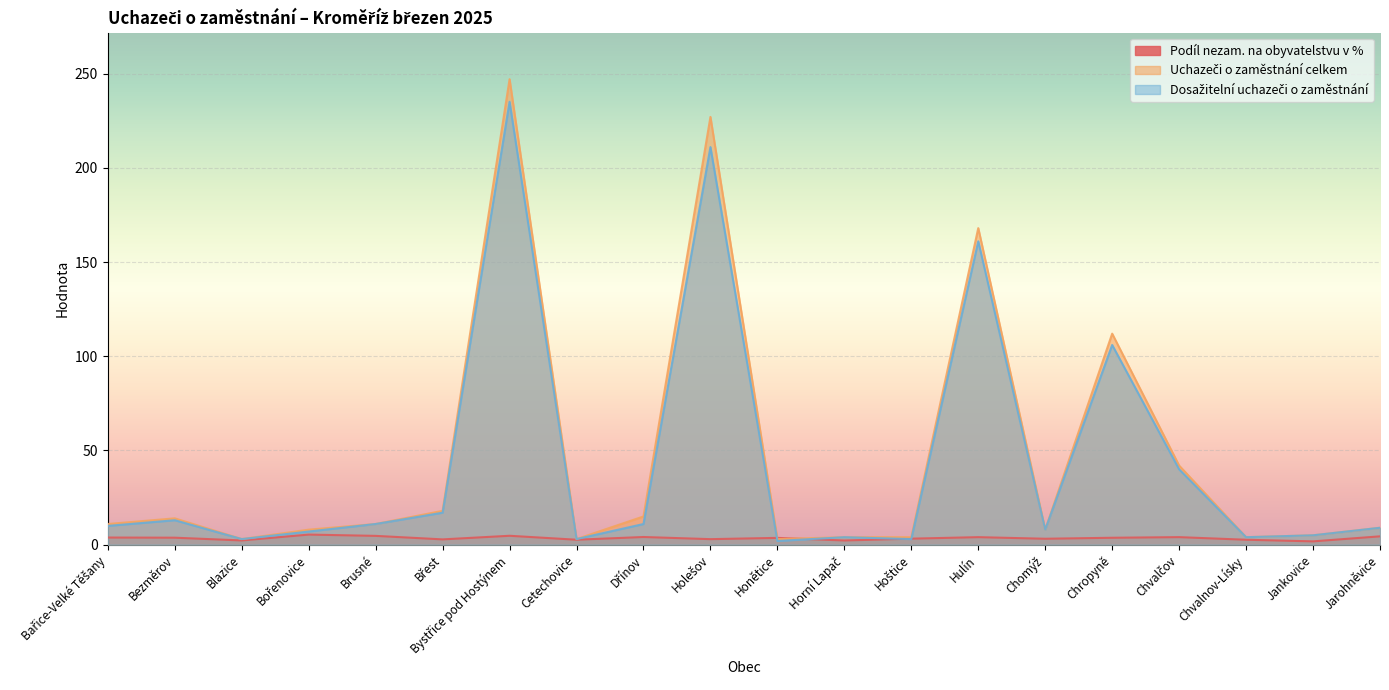

What is the difference between the maximum and second lowest values in the Dosažitelní uchazeči o zaměstnání series?

232.0